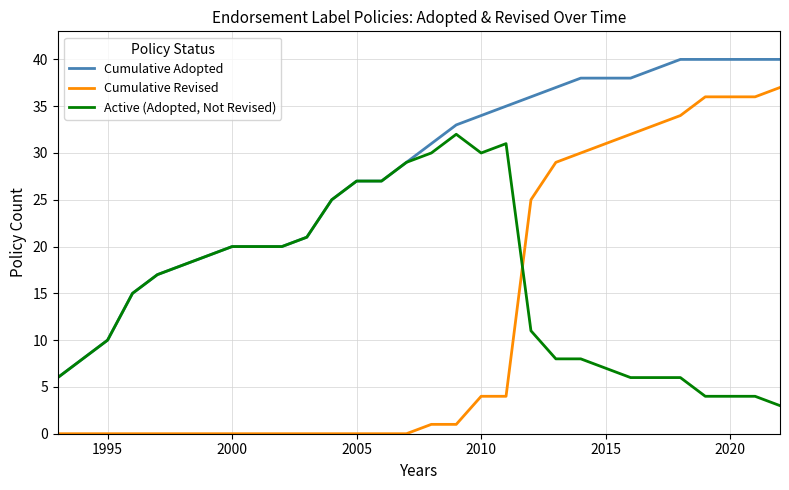

Which series has the largest total across all categories?

Cumulative Adopted